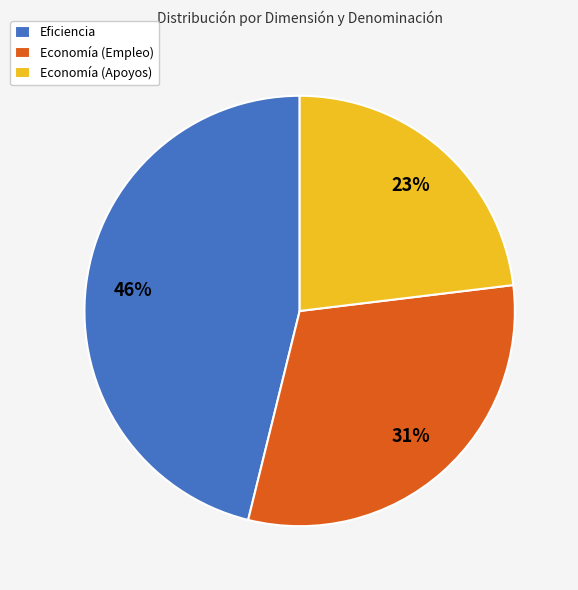

Between Economía (Empleo) and Eficiencia, which is larger?

Eficiencia